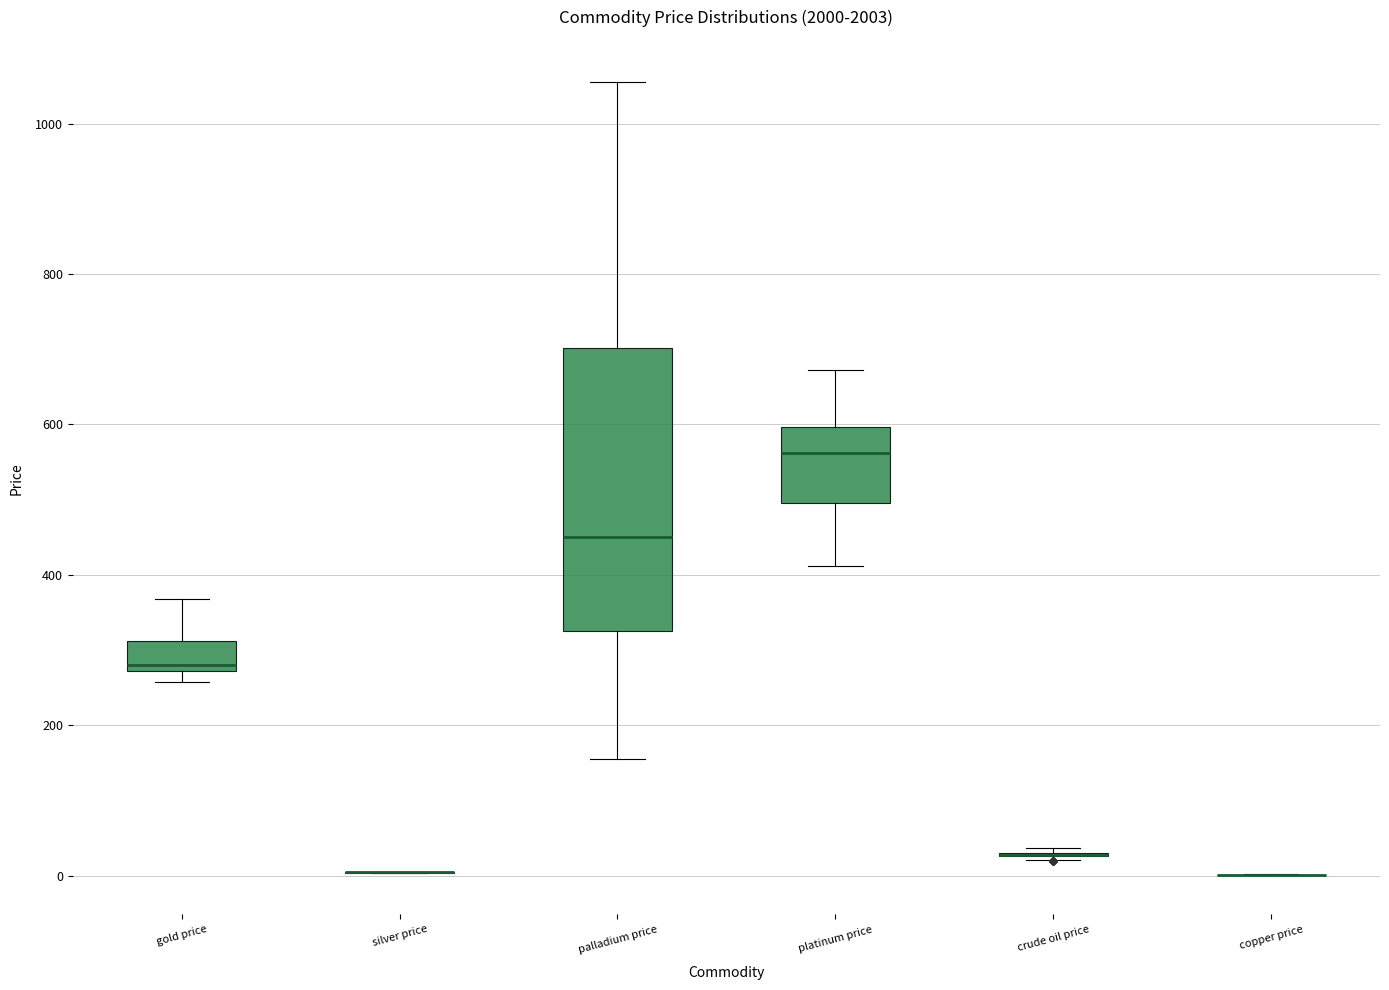

Comparing the boxes themselves (not the whiskers), which one is the tallest?

palladium price